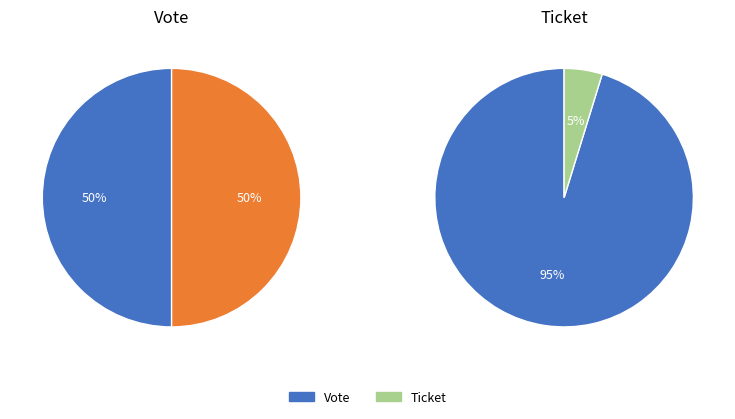

Count the number of slices in the pie.

2